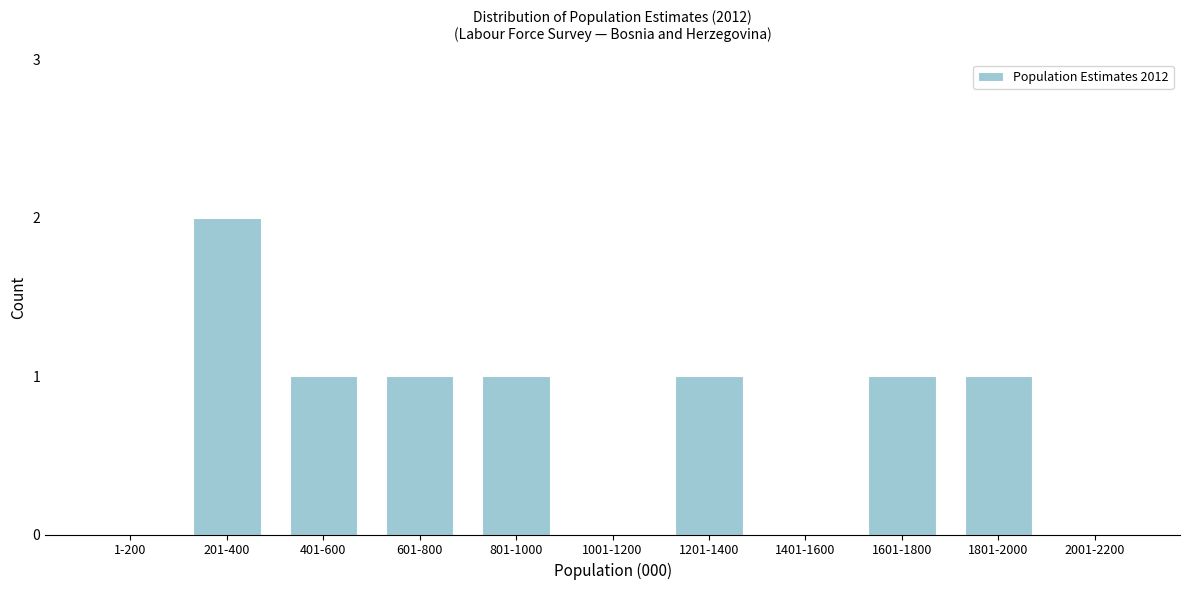

Reading left to right, what are all the values shown in this chart?

1-200=0	201-400=2	401-600=1	601-800=1	801-1000=1	1001-1200=0	1201-1400=1	1401-1600=0	1601-1800=1	1801-2000=1	2001-2200=0